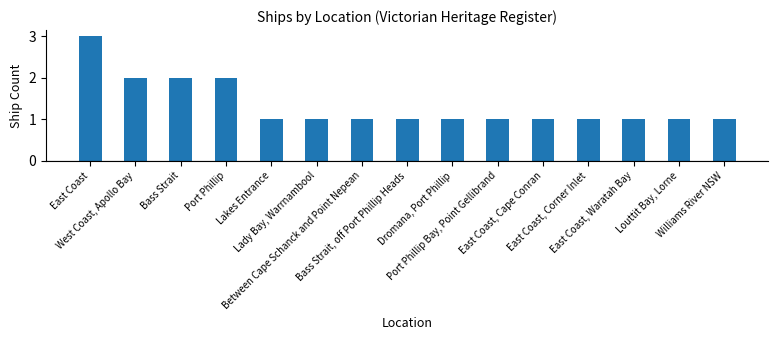

What is the average value?

1